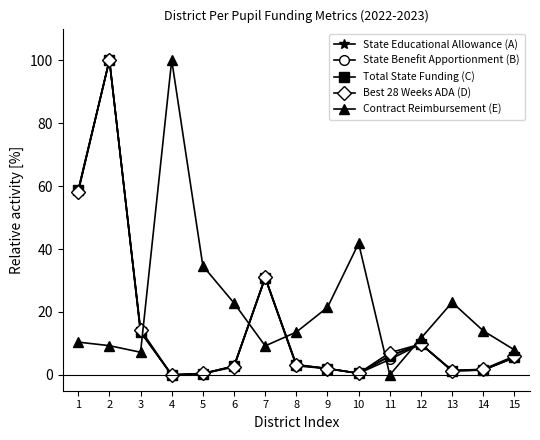

Where does the Total State Funding (C) series first go above 3?

1